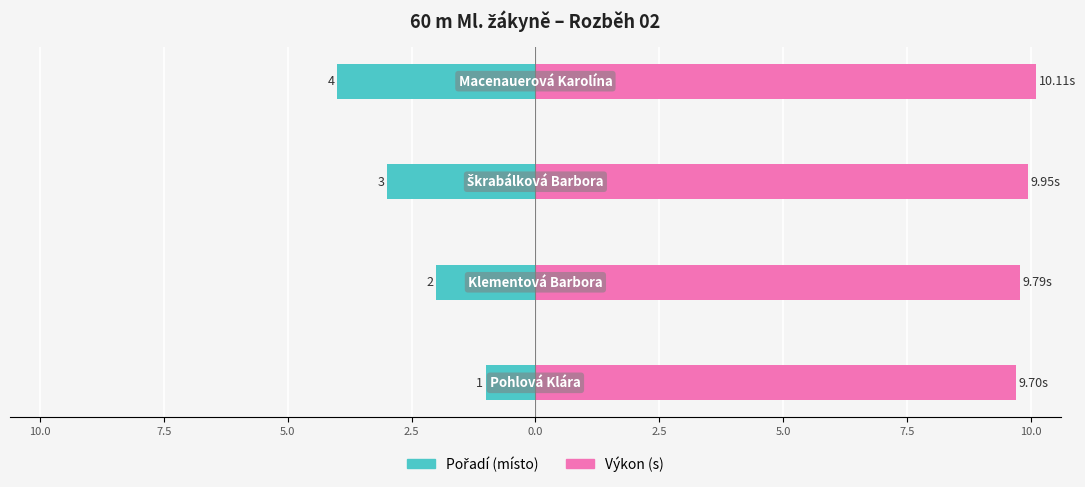

Reading left to right, what are all the values shown in this chart?

Pořadí: 12.5=-1.0	10.0=-2.0	7.5=-3.0	5.0=-4.0
Výkon: 12.5=9.7	10.0=9.8	7.5=9.9	5.0=10.1